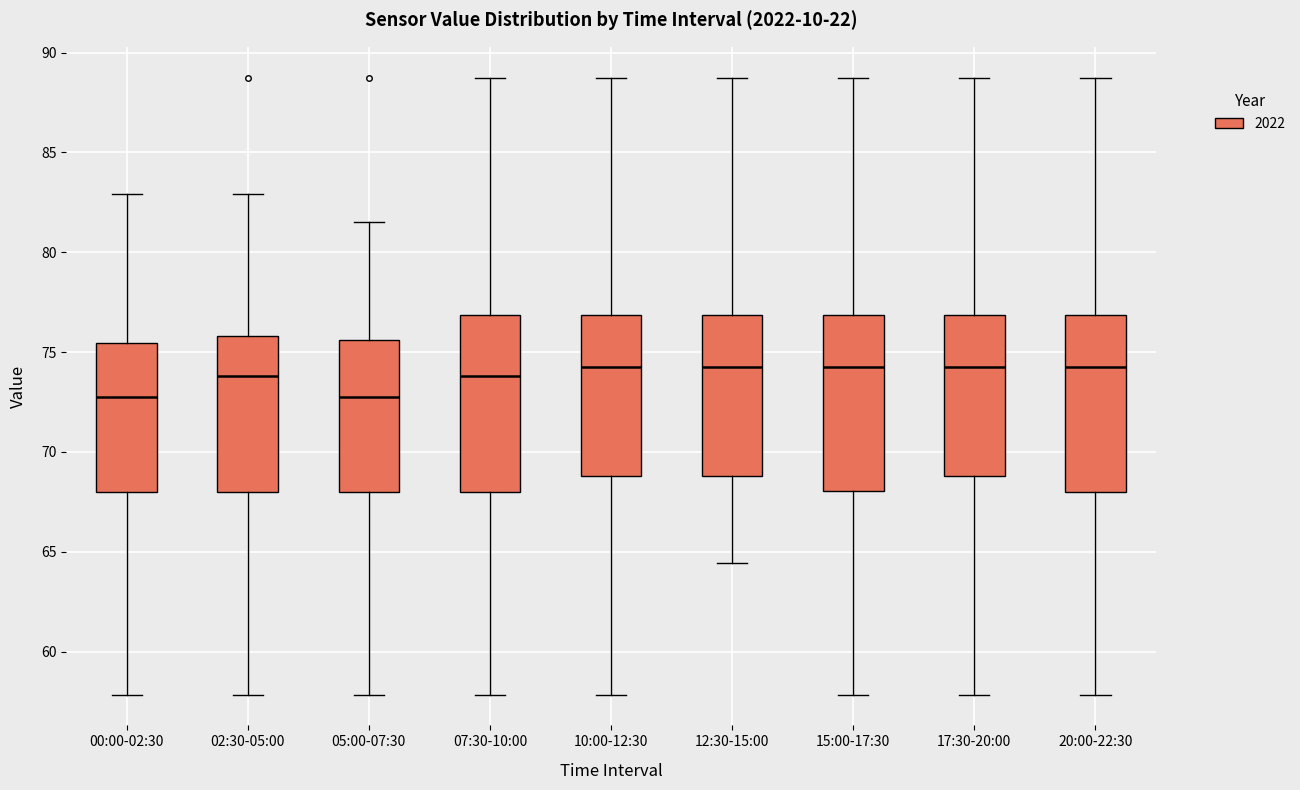

Reading left to right, transcribe this box plot: for each box, give where its median line is, the range the box spans, and where its two whiskers end, as read against the y-axis. The values are not printed on the chart, so give them approximately, as read against the axis.

00:00-02:30: median 72.5, box 68.0 to 75.5, whiskers 58.0 to 83.0
02:30-05:00: median 74.0, box 68.0 to 76.0, whiskers 58.0 to 83.0
05:00-07:30: median 73.0, box 68.0 to 75.5, whiskers 58.0 to 81.5
07:30-10:00: median 74.0, box 68.0 to 77.0, whiskers 58.0 to 89.0
10:00-12:30: median 74.5, box 69.0 to 77.0, whiskers 58.0 to 89.0
12:30-15:00: median 74.5, box 69.0 to 77.0, whiskers 64.5 to 89.0
15:00-17:30: median 74.5, box 68.0 to 77.0, whiskers 58.0 to 89.0
17:30-20:00: median 74.5, box 69.0 to 77.0, whiskers 58.0 to 89.0
20:00-22:30: median 74.5, box 68.0 to 77.0, whiskers 58.0 to 89.0